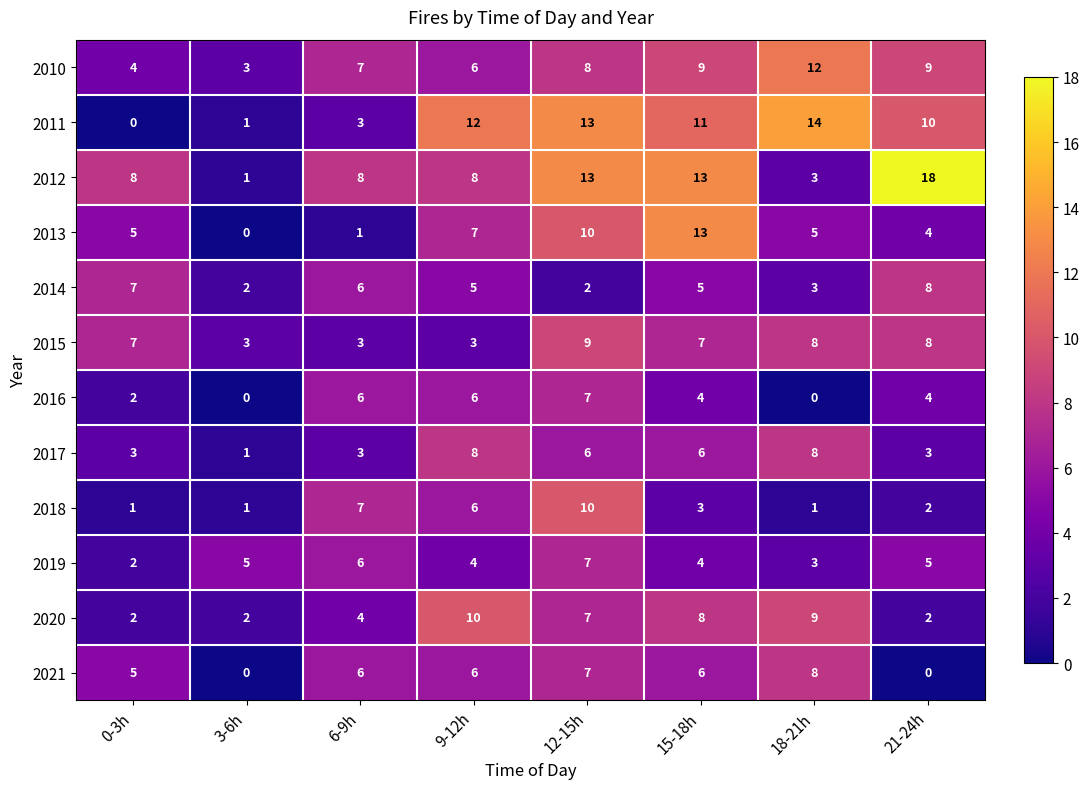

At which label is 2021 closest to 4?

0-3h